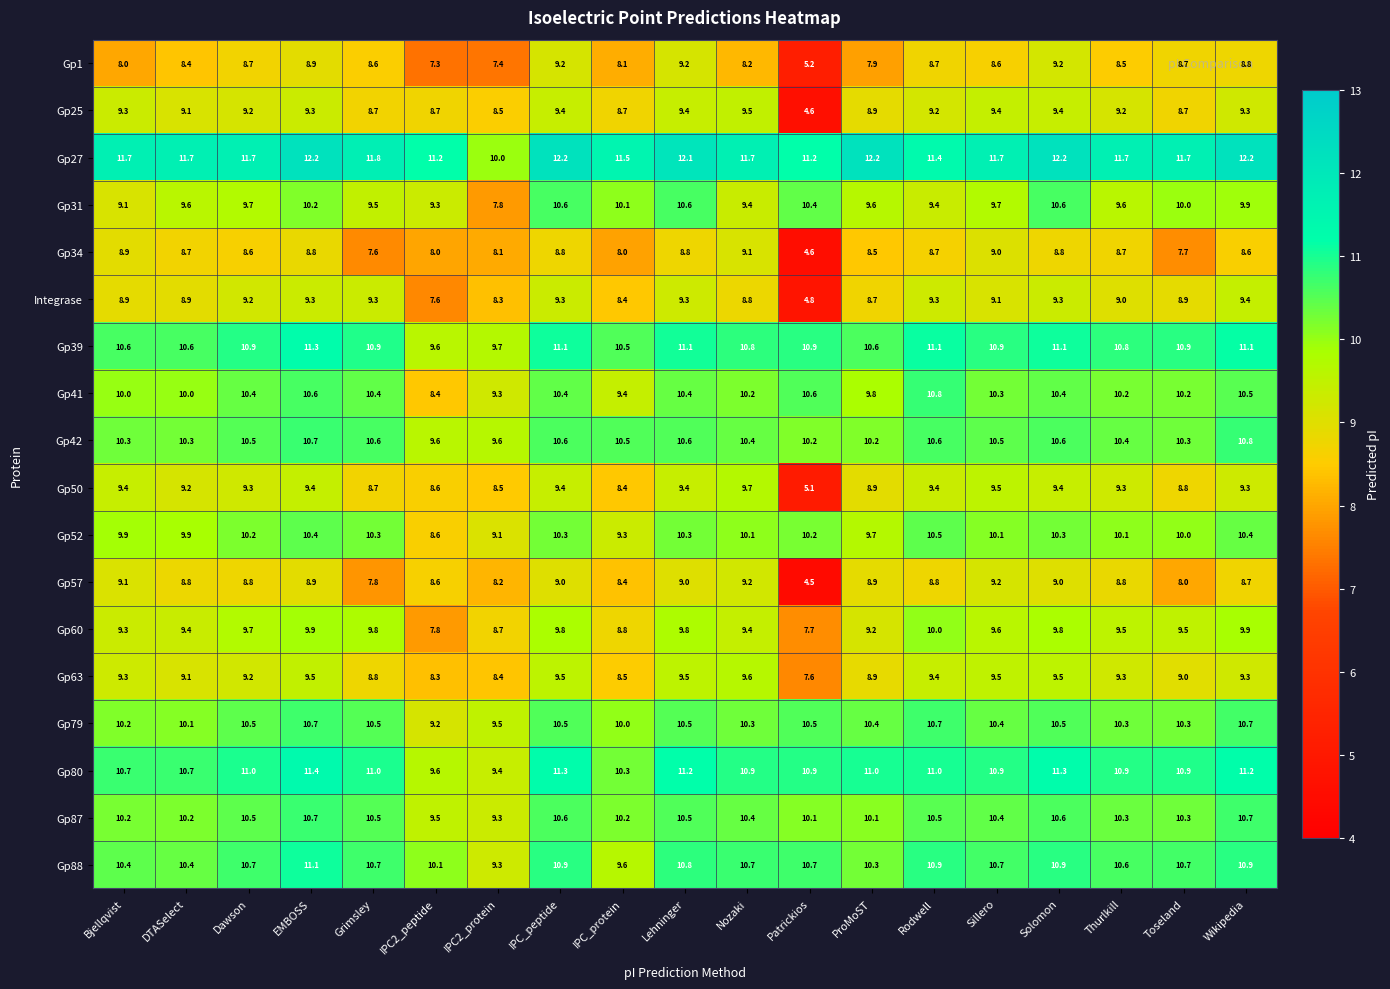

What is the minimum value shown in the chart?

4.5